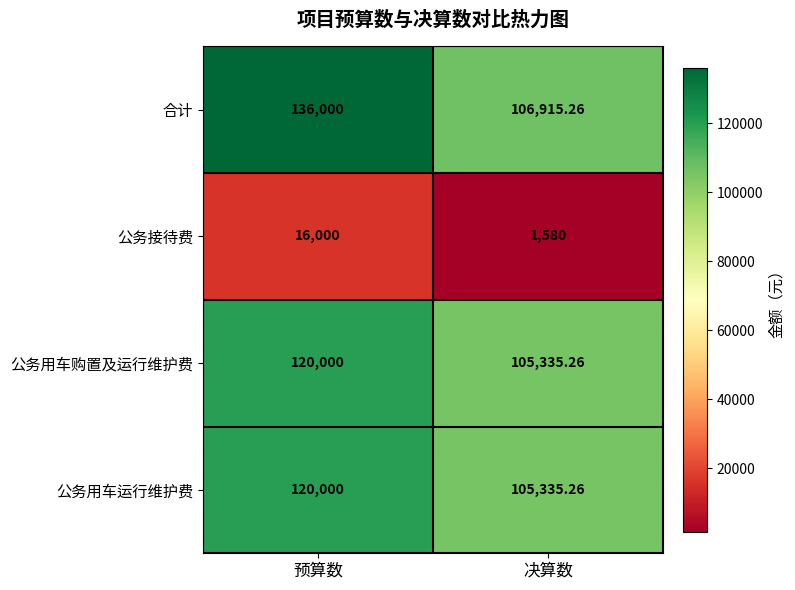

Where is 公务用车运行维护费 nearest to the value 112667?

决算数